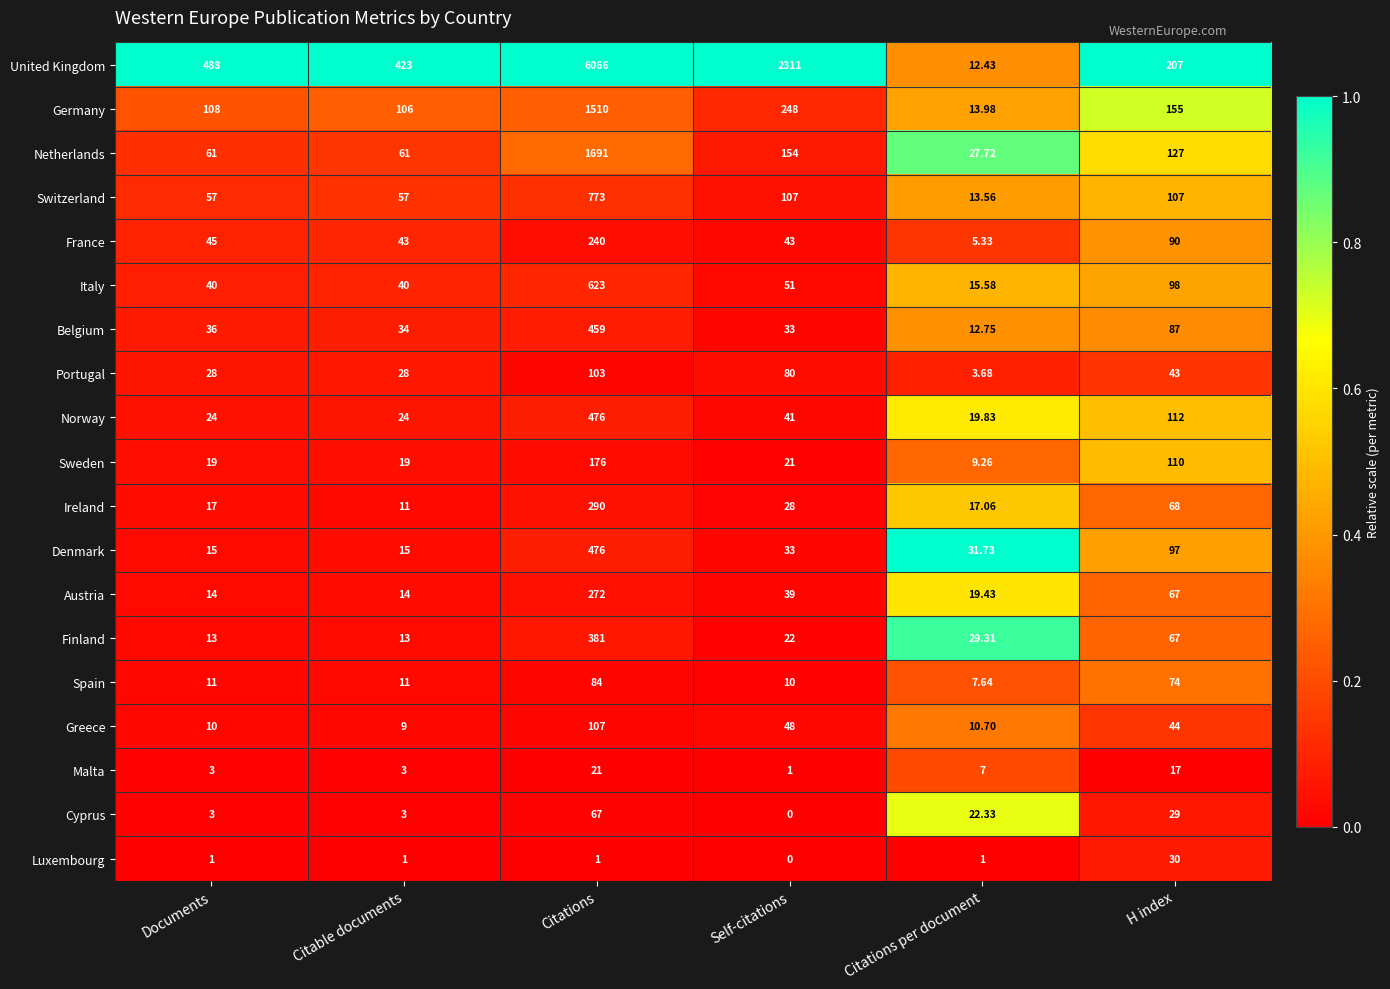

Which category has the lowest value in the Belgium series?

Citations per document